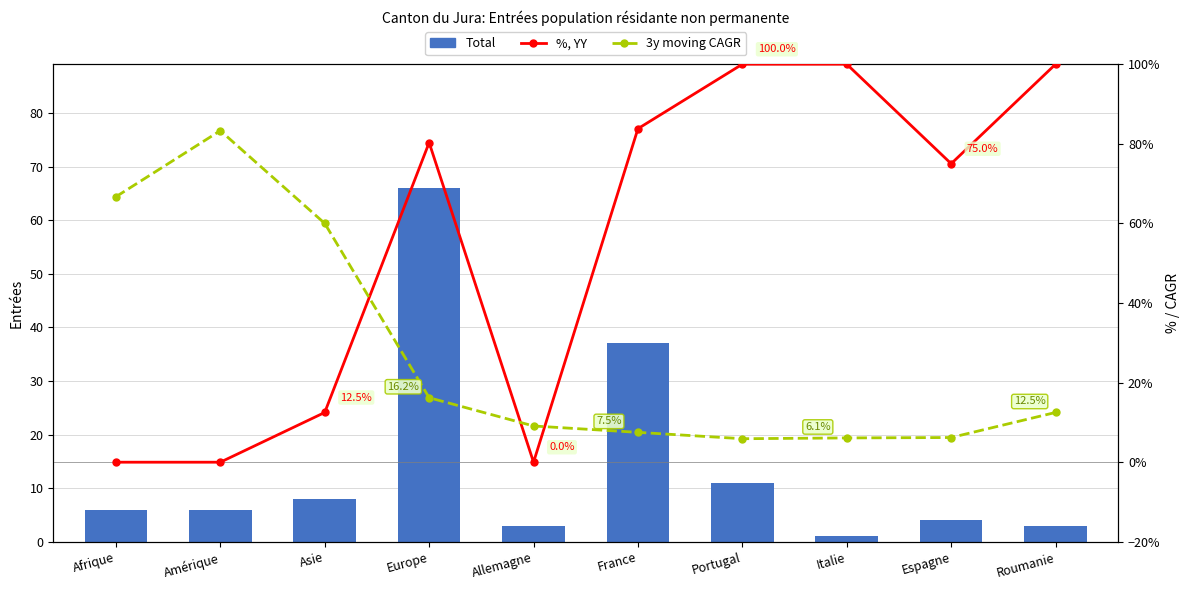

True or false: Total has a value of 66.0 at Europe.

True